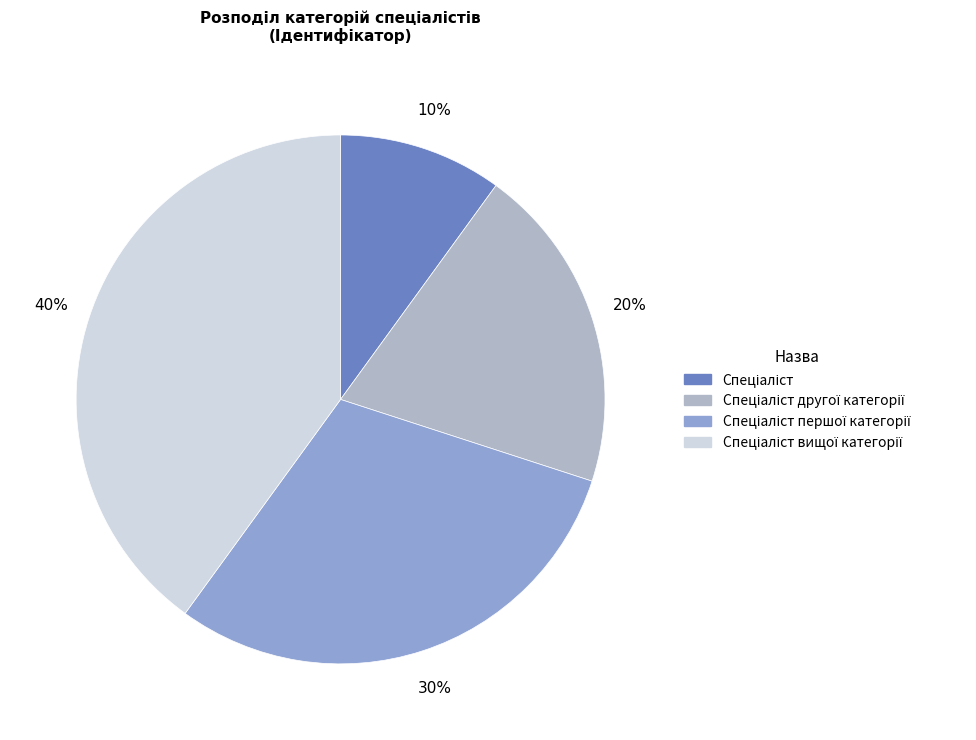

How many segments does this pie chart have?

4